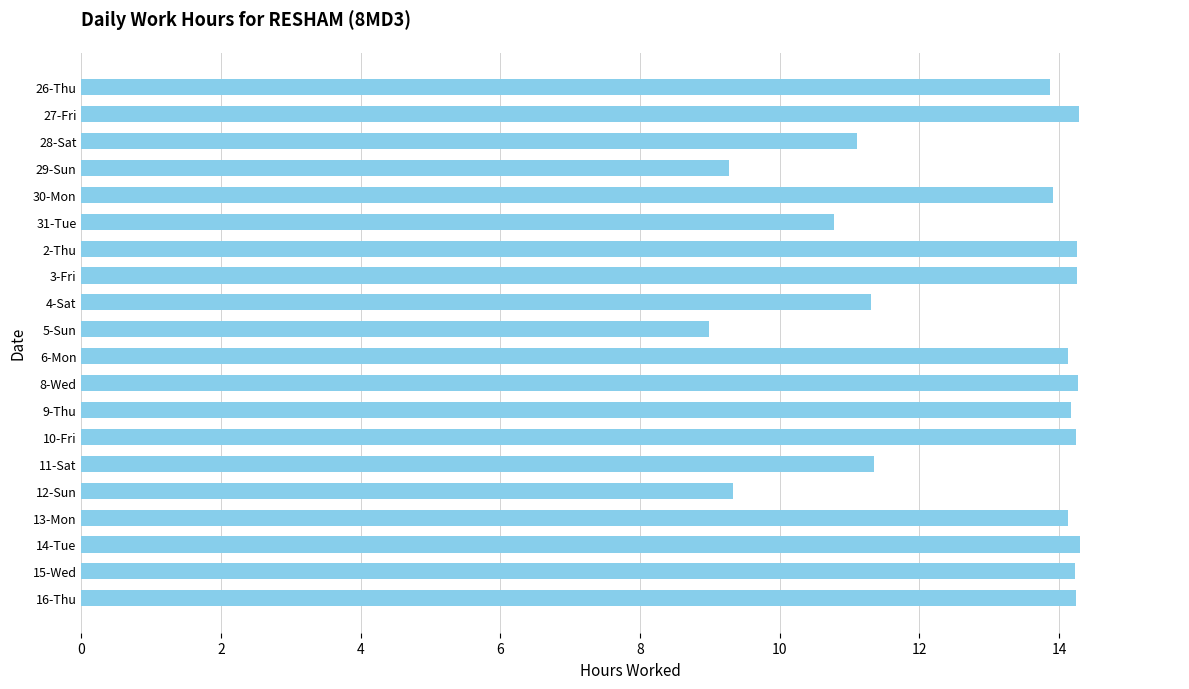

What is the sum of all values?

256.4